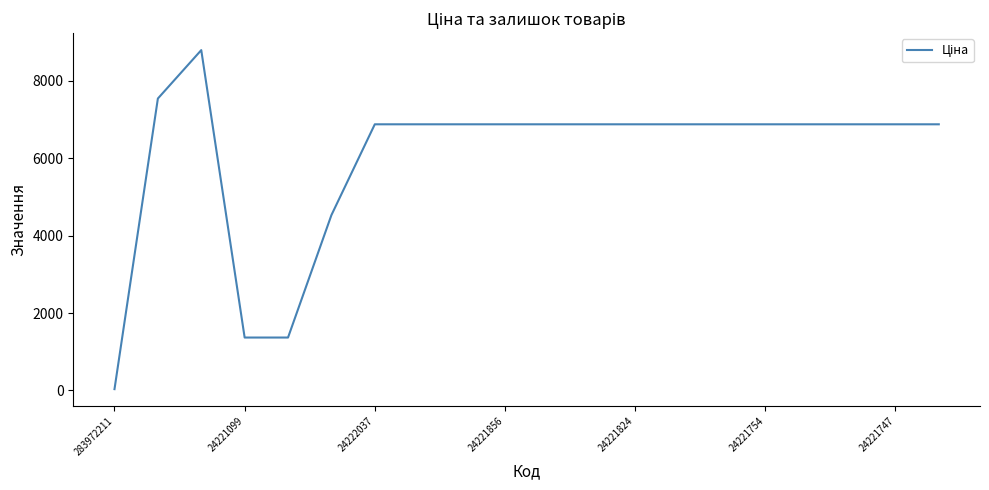

What is the maximum value shown in the chart?

8797.6